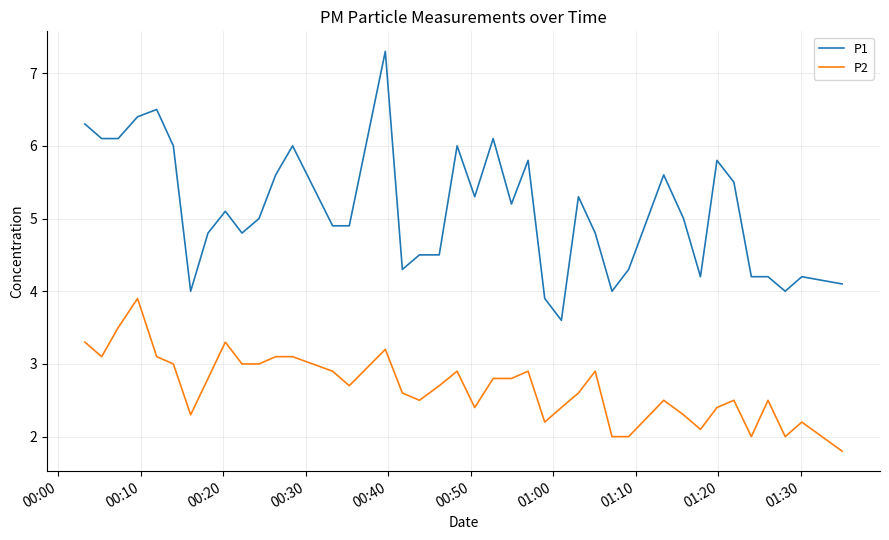

Which series has the largest range (max minus min)?

P1